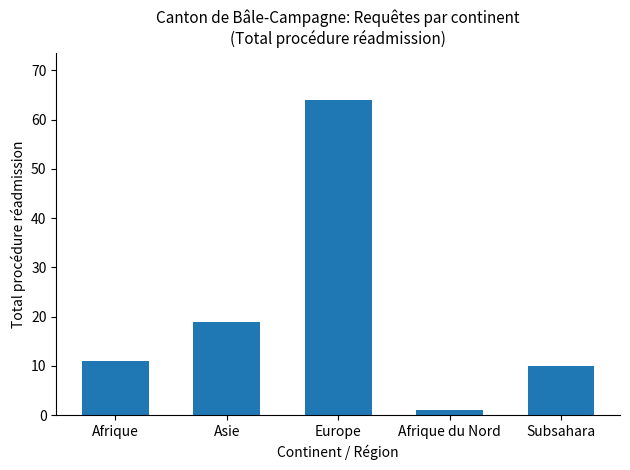

Where is the data nearest to the value 32?

Asie